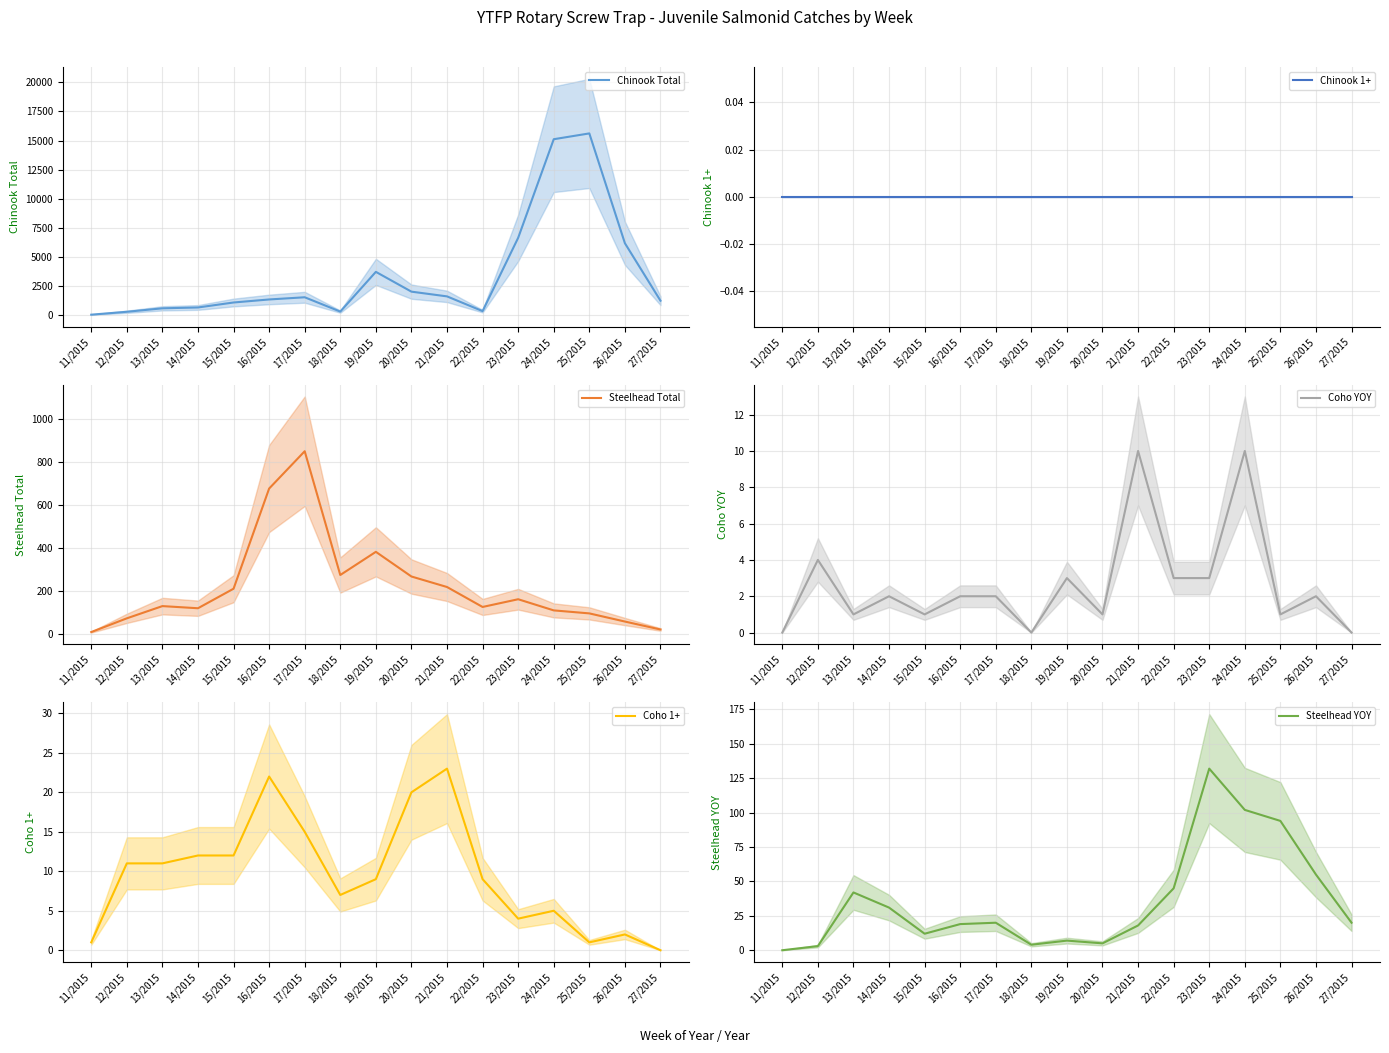

How many interior local valleys does the Chinook Total series have?

2